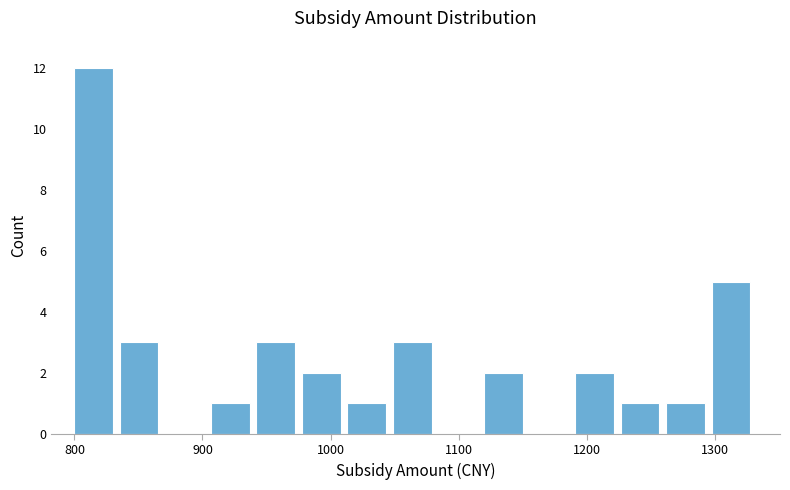

Read against the x-axis, roughly where is the centre of the tallest bar?

810